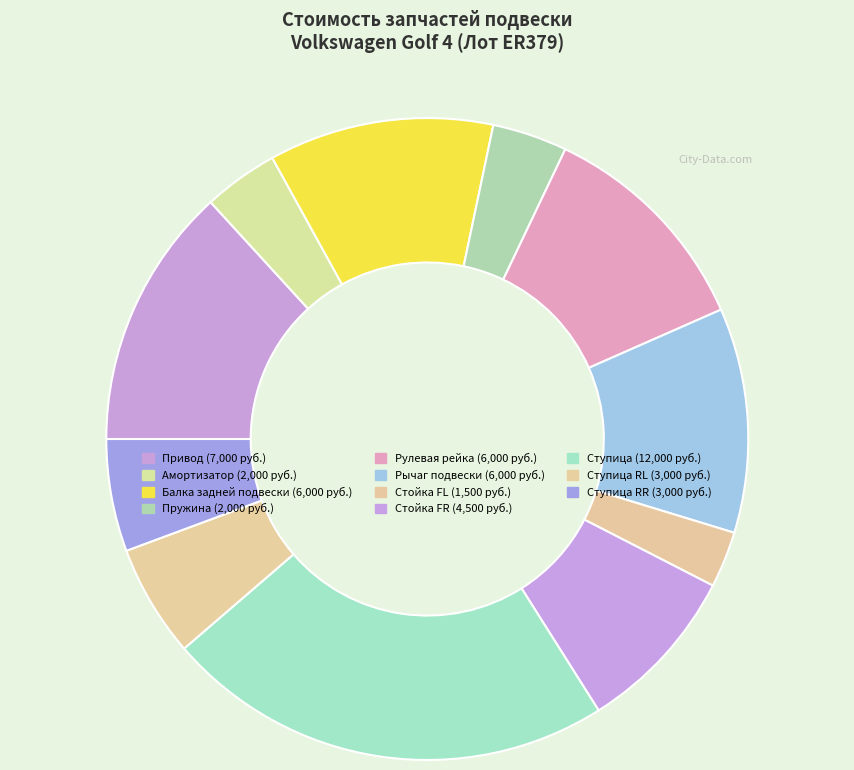

Rank the categories by value from highest to lowest.

Ступица, Привод, Балка задней подвески, Рулевая рейка, Рычаг подвески, Стойка FR, Ступица RL, Ступица RR, Амортизатор, Пружина, Стойка FL